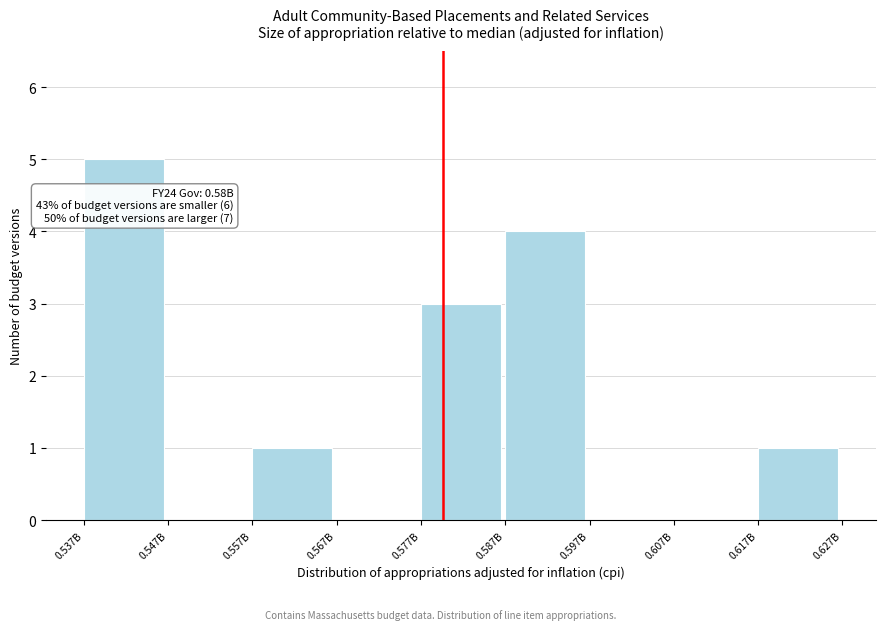

Reading left to right, extract all data points from this chart.

0.537B=5	0.547B=0	0.557B=1	0.567B=0	0.577B=3	0.587B=4	0.597B=0	0.607B=0	0.617B=1